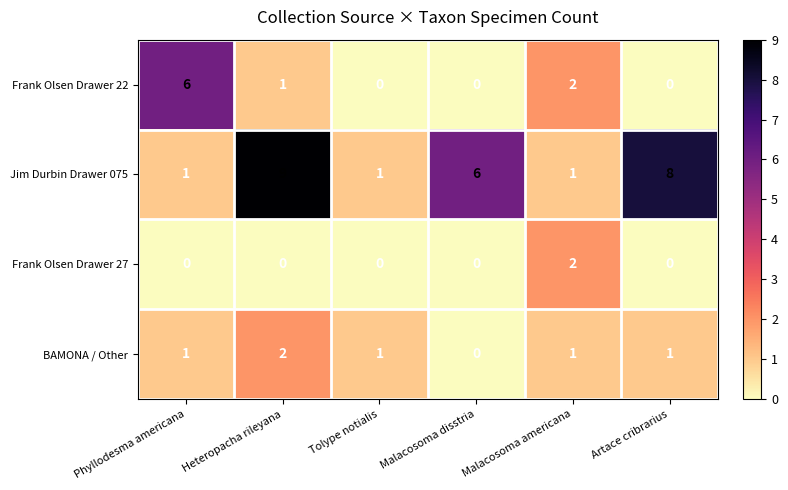

At which category is the sum across all series the highest?

Heteropacha rileyana